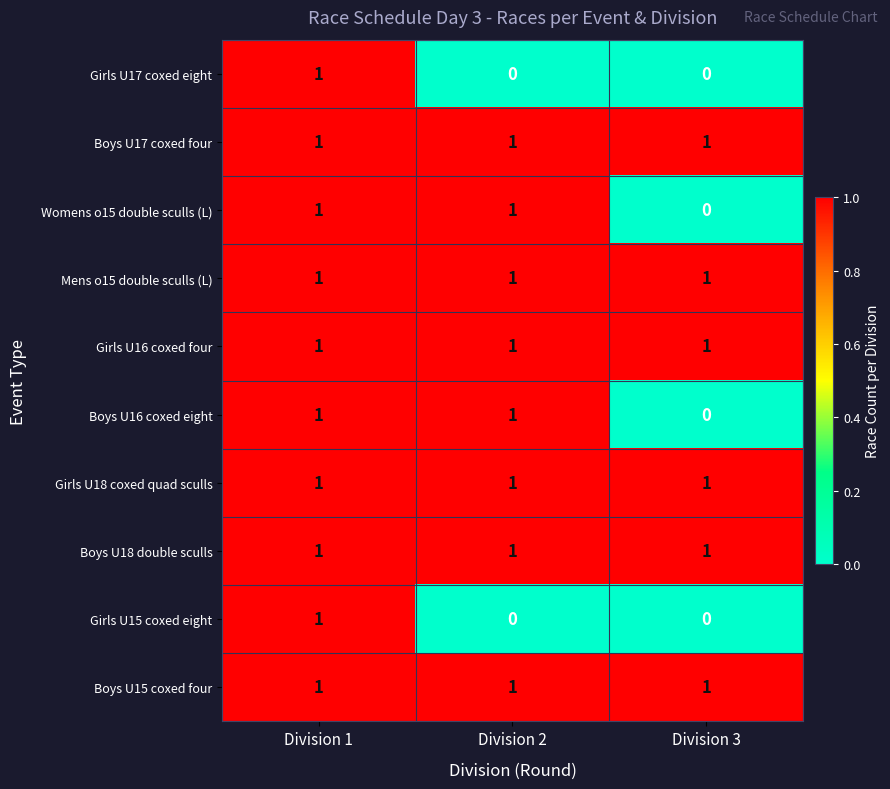

What is the sum of all Girls U18 coxed quad sculls values?

3